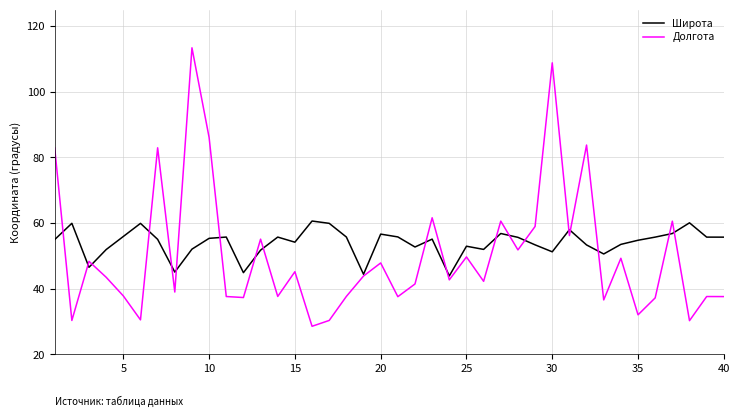

What is the minimum value for Широта?

43.9